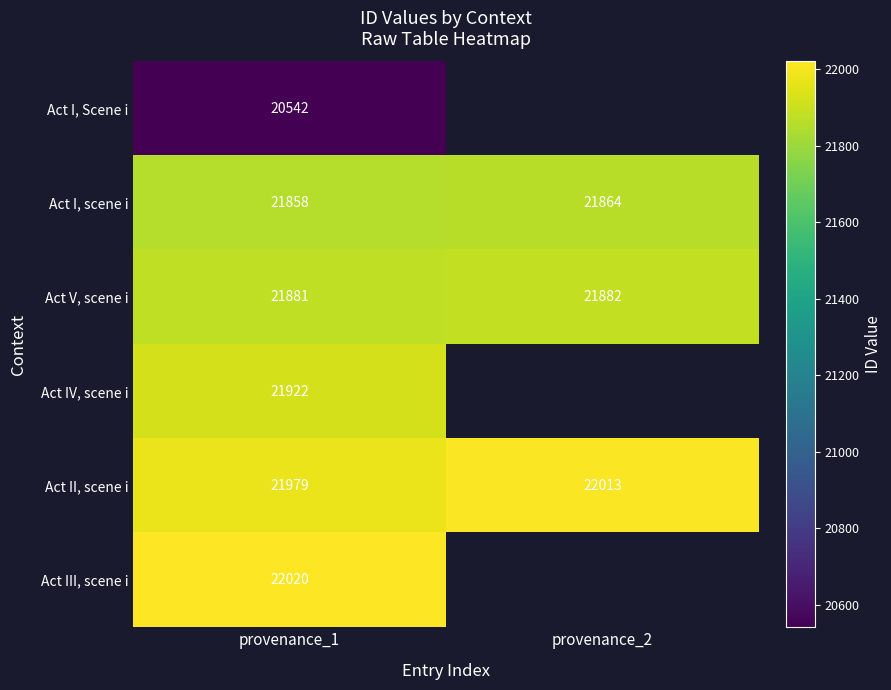

Rank the series at provenance_1 from lowest to highest value.

Act I, Scene i, Act I, scene i, Act V, scene i, Act IV, scene i, Act II, scene i, Act III, scene i